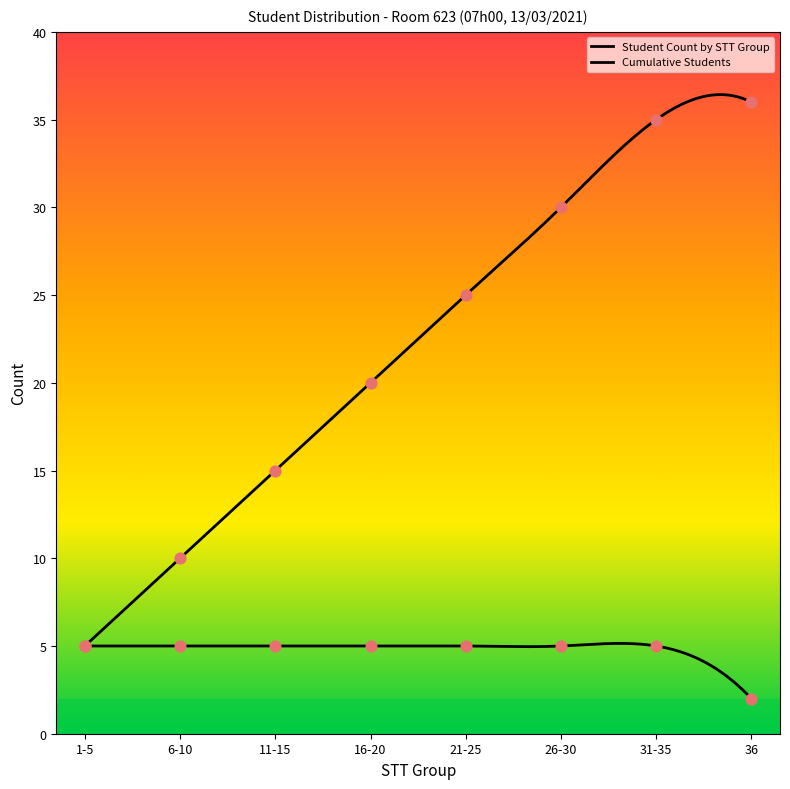

What are all the series names shown in the legend?

Student Count by STT Group, Cumulative Students